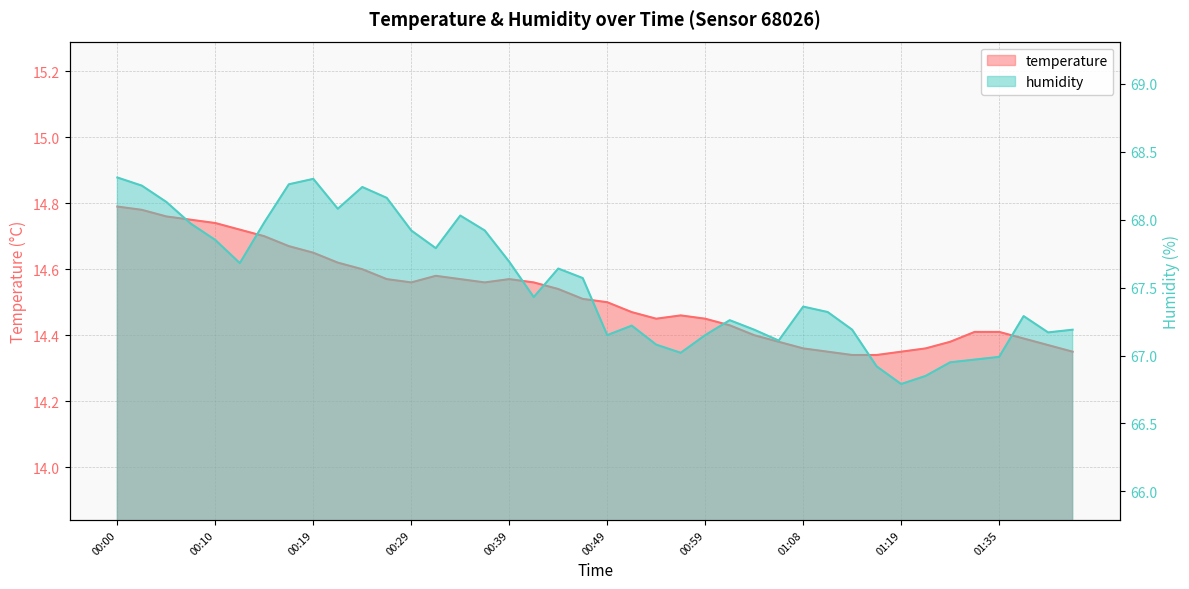

Between 00:14 and 00:17, which series saw the biggest shift?

humidity